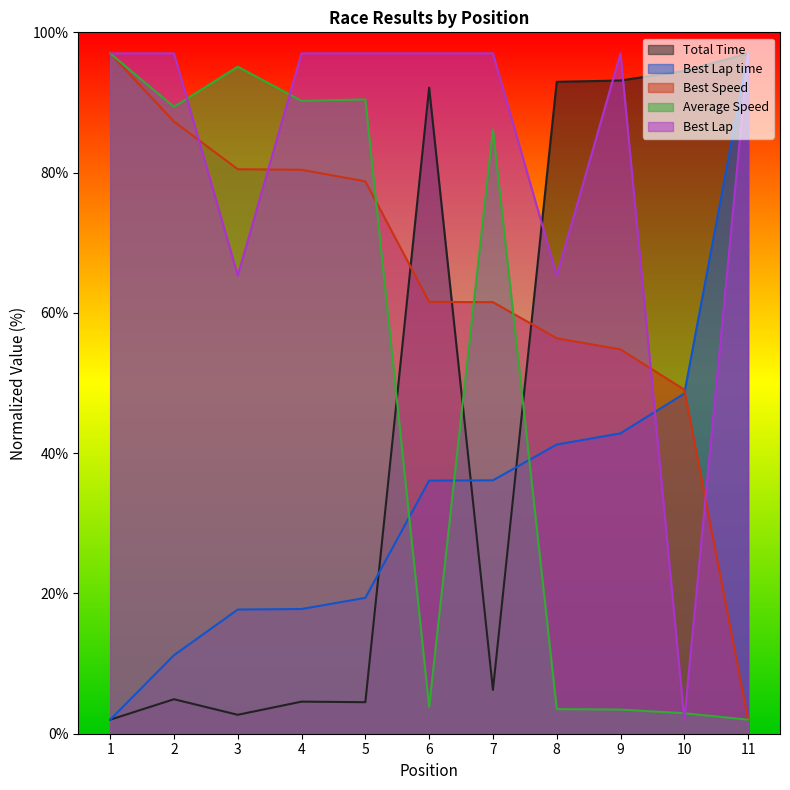

How many times do Best Lap time and Best Lap cross each other?

1